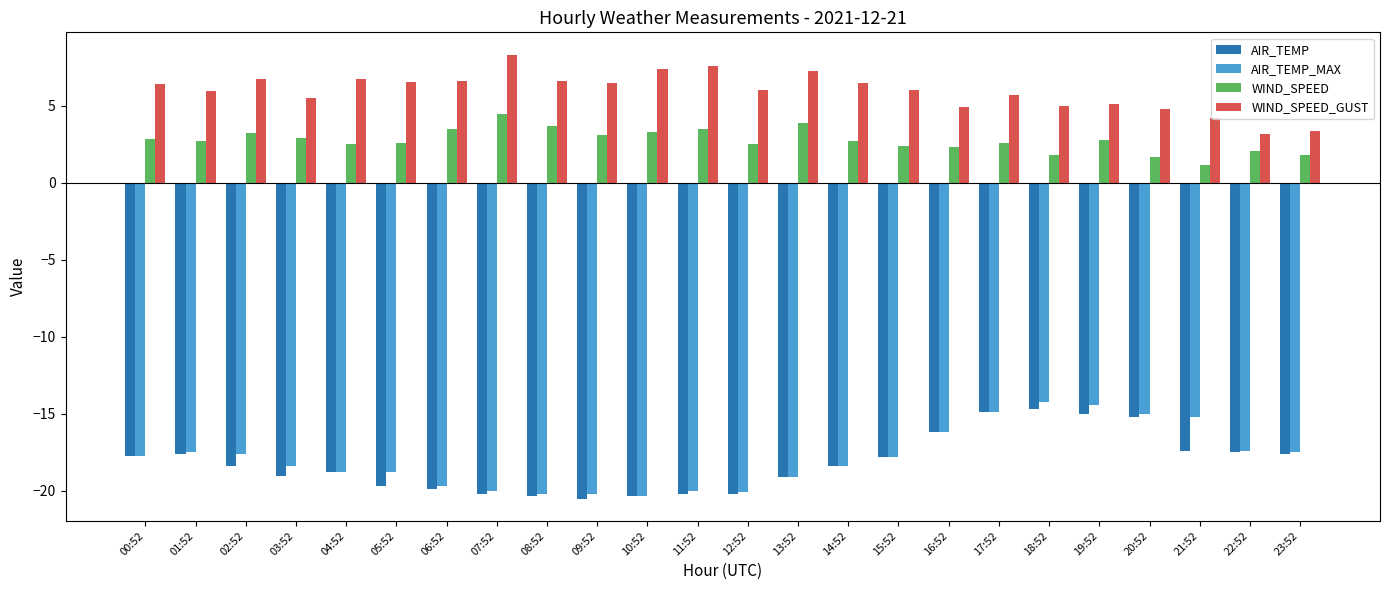

What is the spread (max minus min) of values at 22:52?

20.7